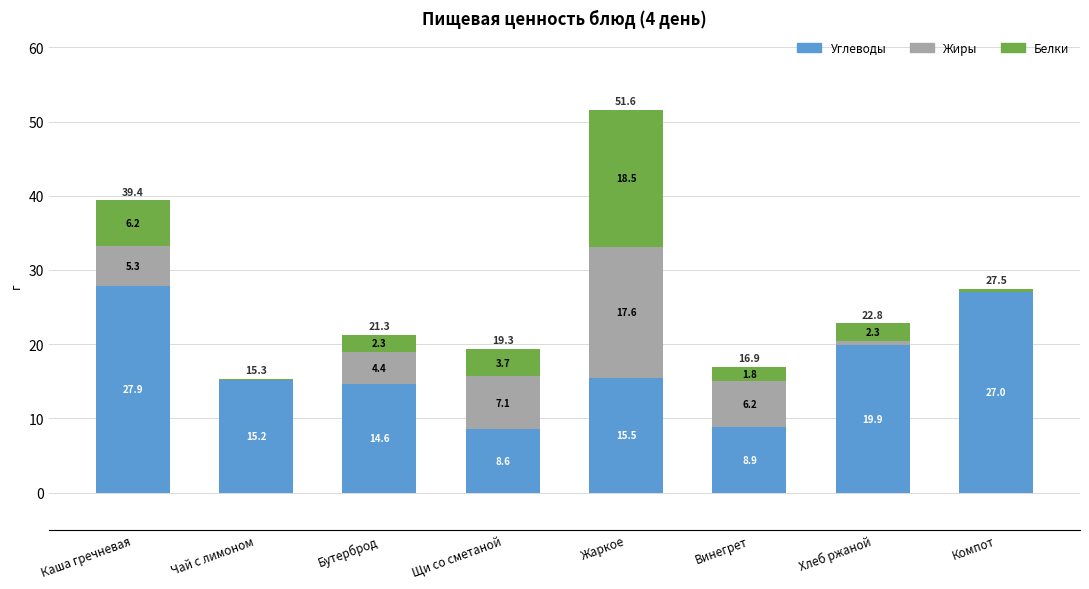

Are the bars horizontal?

No